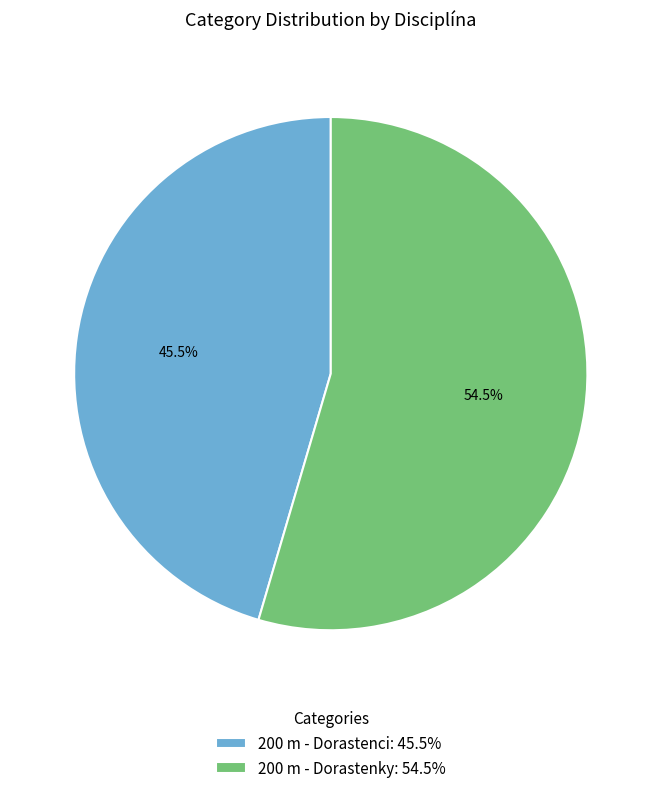

Approximately how many times larger is the value at 200 m - Dorastenci: 45.5% compared to 200 m - Dorastenky: 54.5%?

0.8